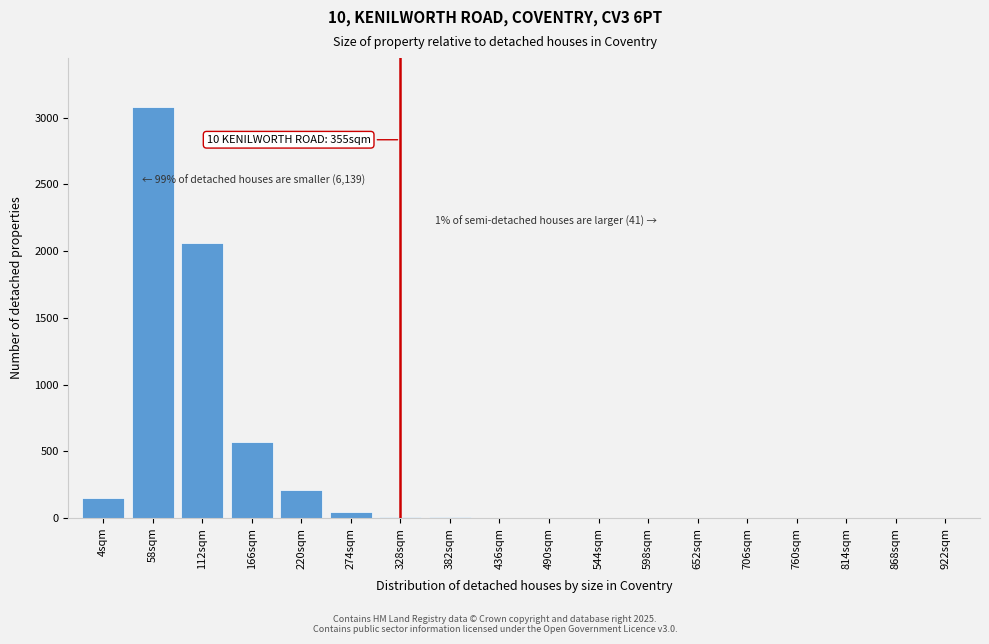

What is the sum of all values?

6138